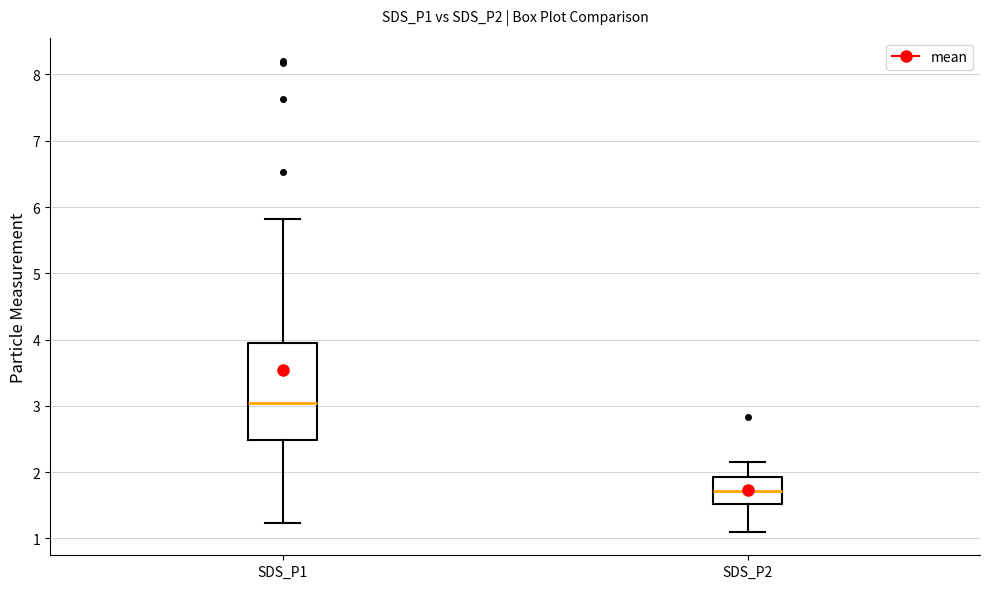

Reading left to right, read every box against the y-axis: the position of its median line, the range the box covers, and the ends of its whiskers. The values are not printed on the chart, so give them approximately, as read against the axis.

SDS_P1: median 3.0, box 2.5 to 3.9, whiskers 1.2 to 5.8
SDS_P2: median 1.7, box 1.5 to 1.9, whiskers 1.1 to 2.2